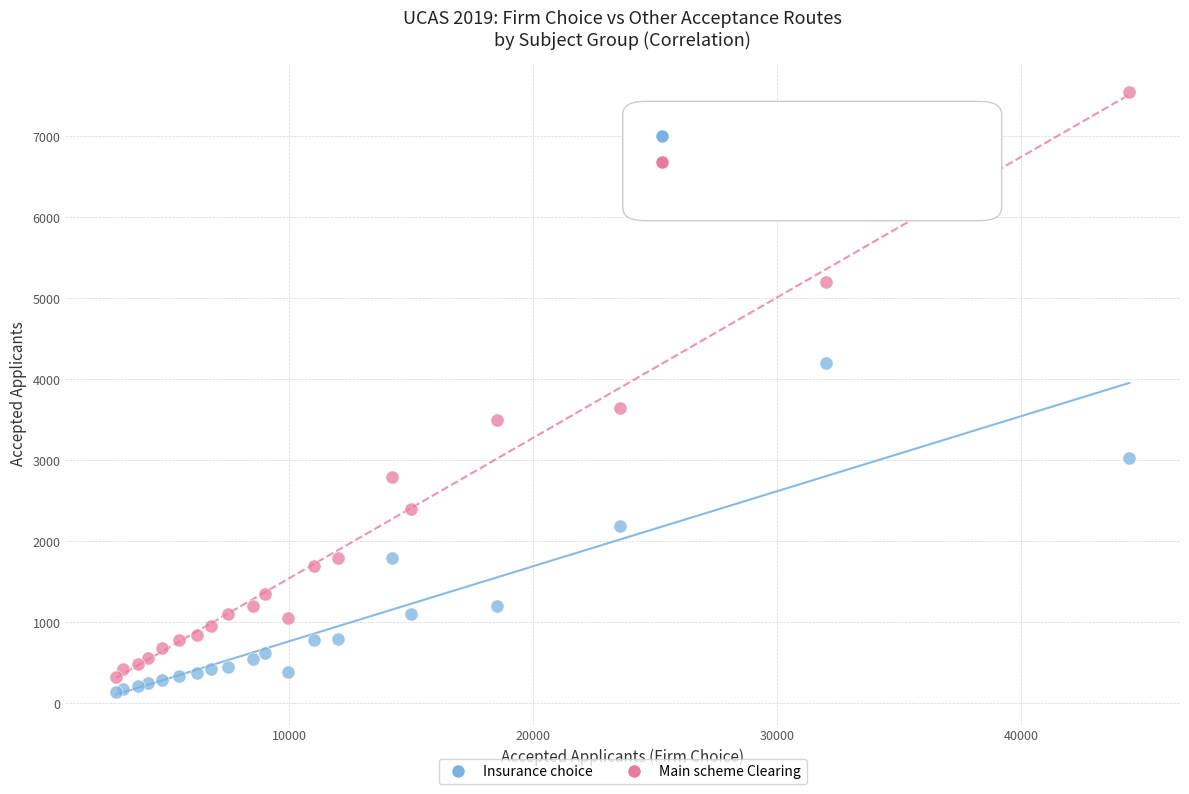

Which series contains the highest Y value?

Main scheme Clearing